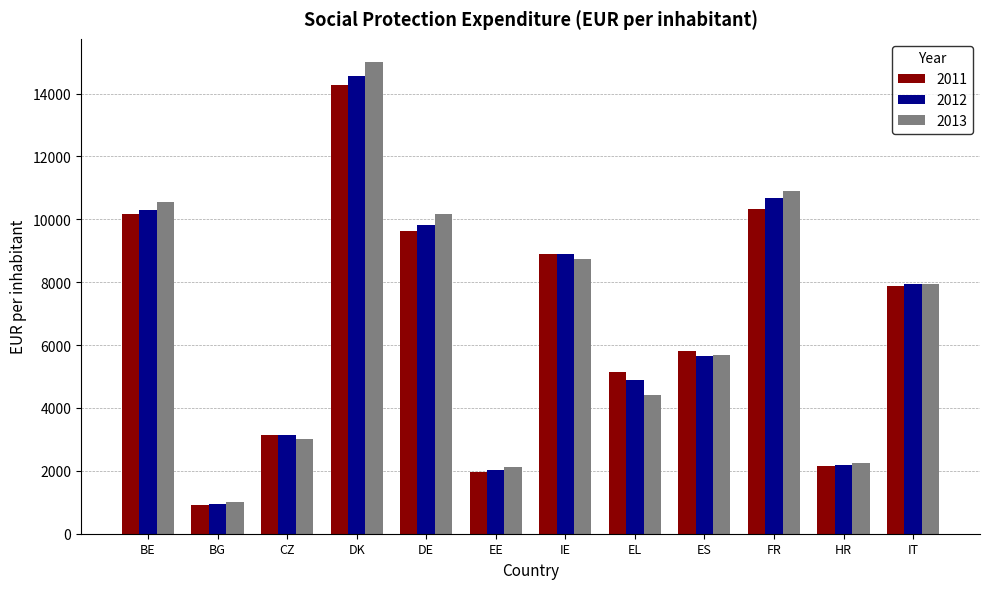

What is the sum of the 2013 values at BE and HR?

12796.2